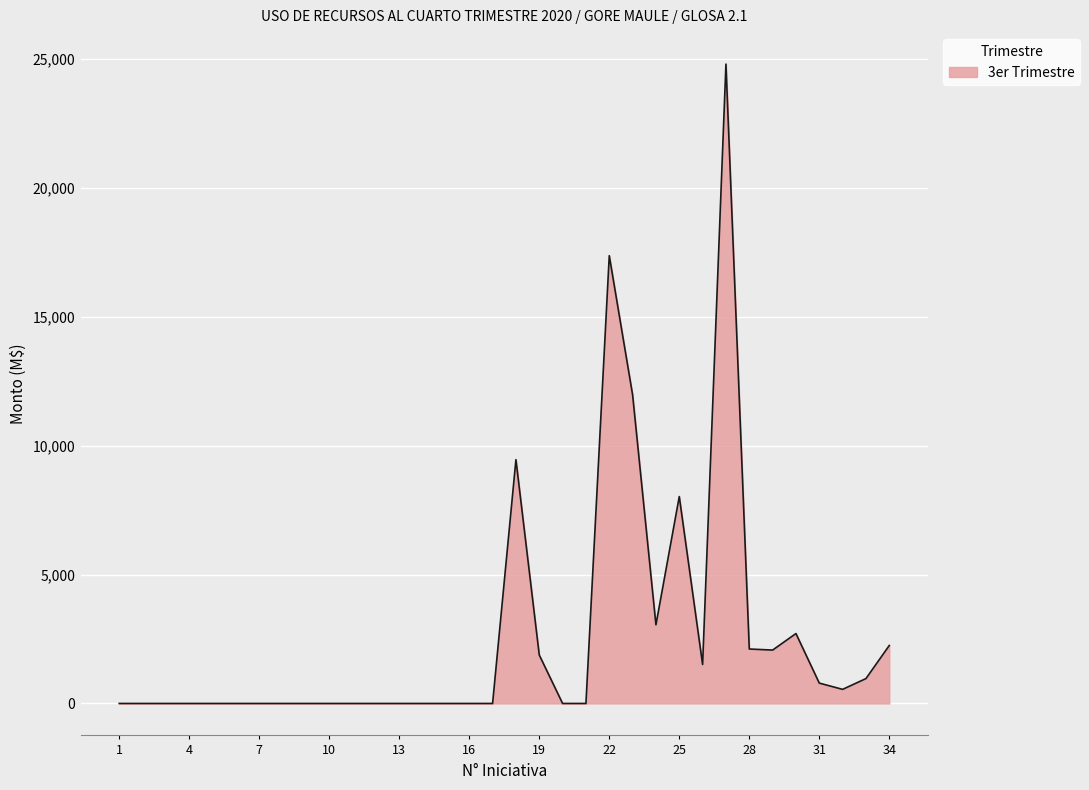

What is the greatest value displayed?

24796.0